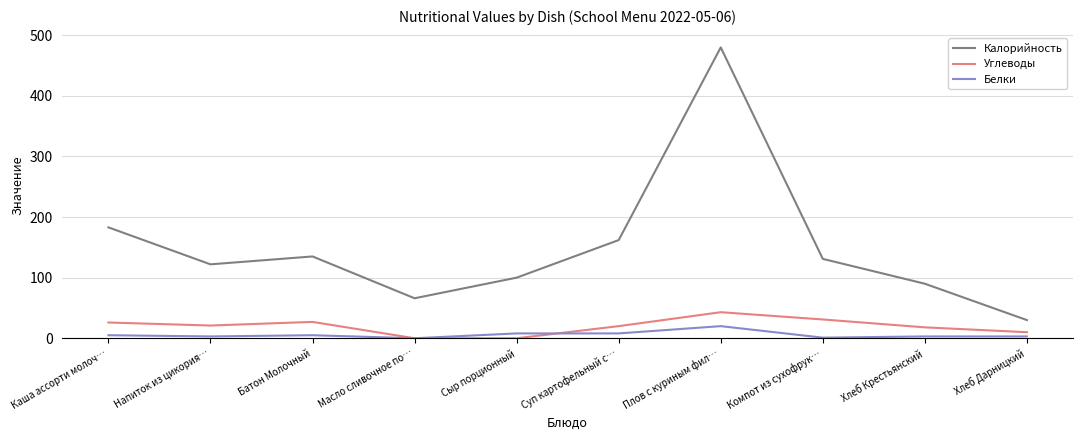

Rank the series by their maximum value, from highest to lowest.

Калорийность, Углеводы, Белки